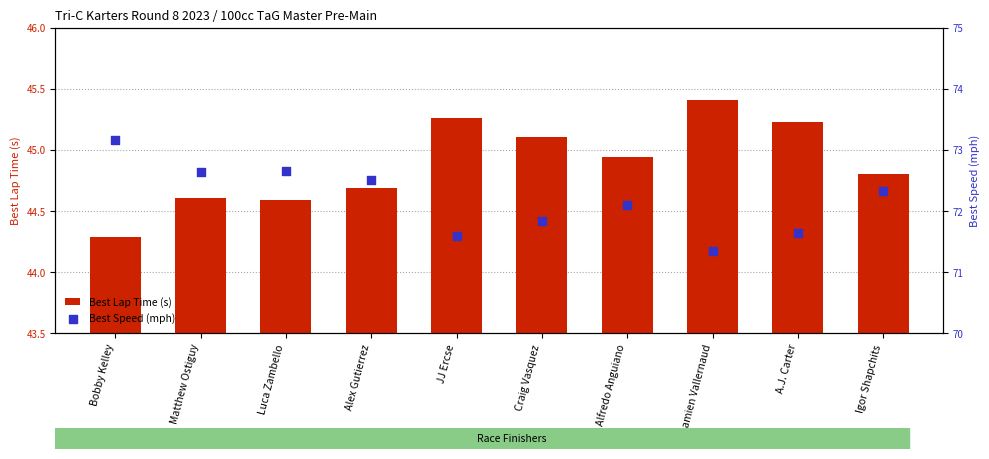

What are all the series names shown in the legend?

Best Lap Time (s), Best Speed (mph)